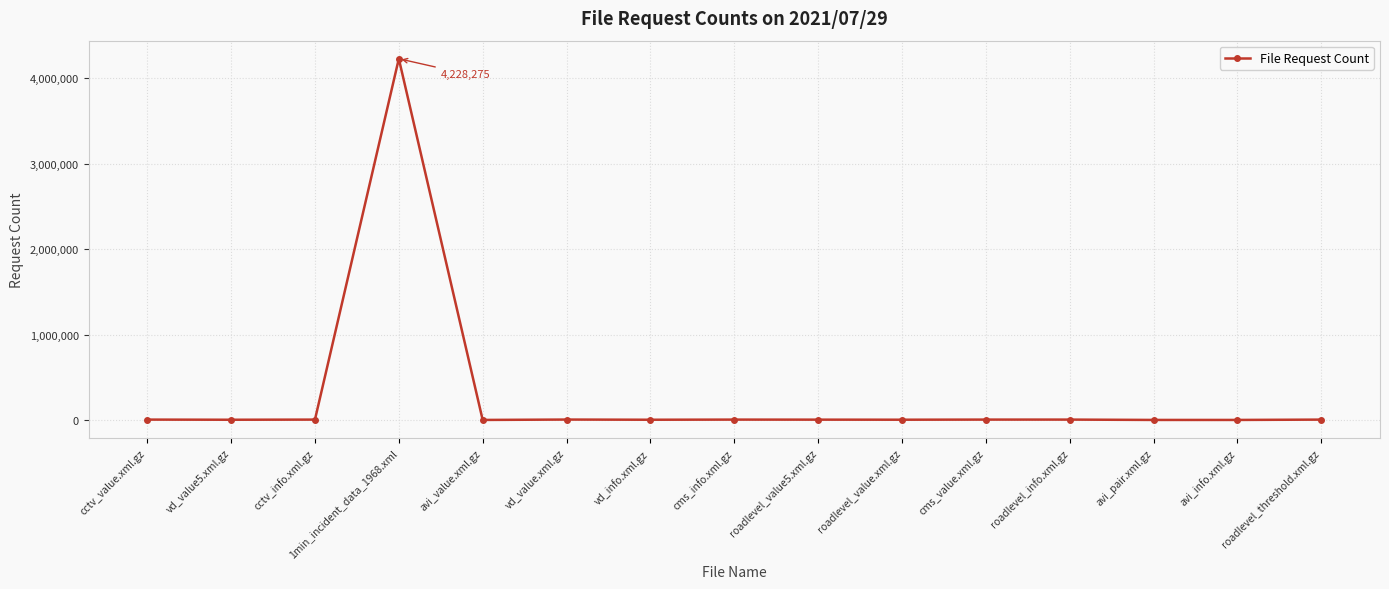

What is the sum of all values?

4287093